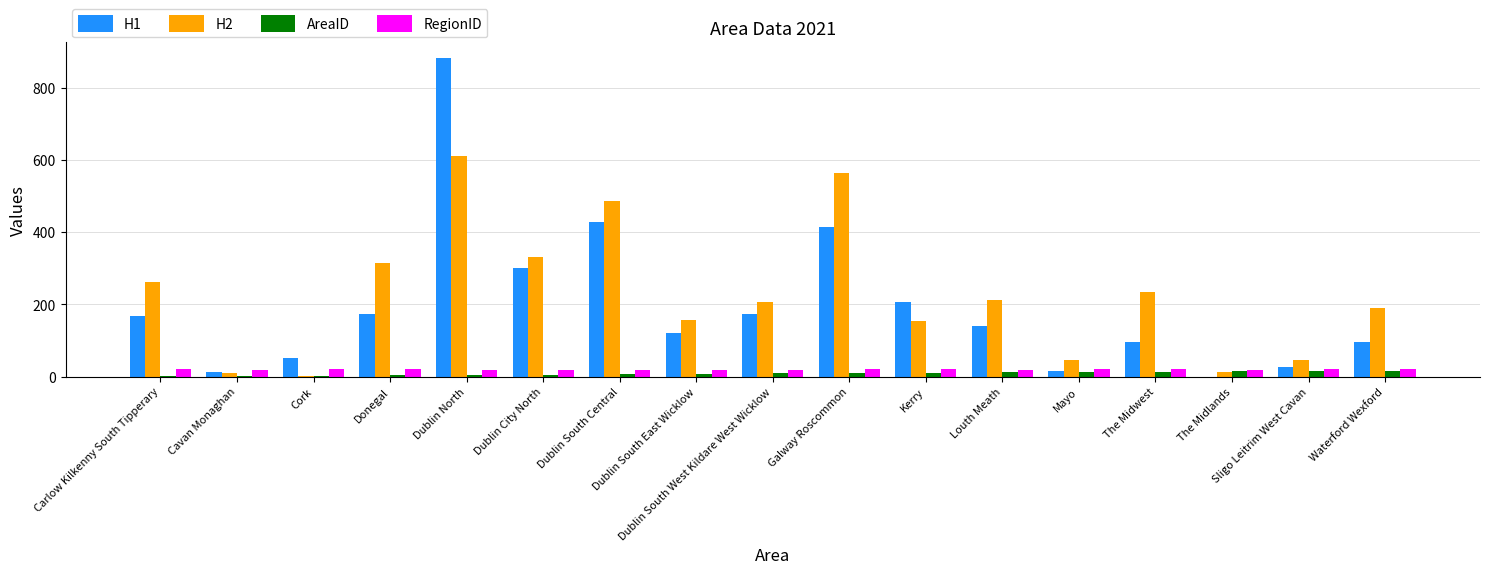

The RegionID series shows 21 at Donegal. True or false?

True